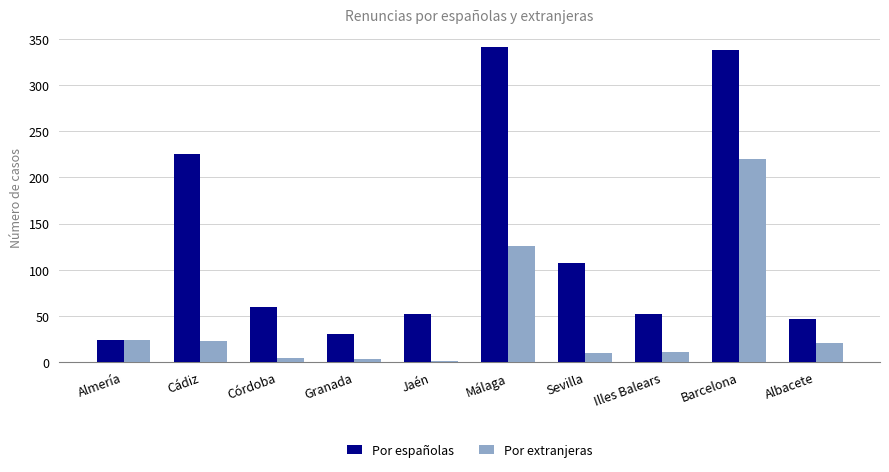

What is the spread (max minus min) of values at Illes Balears?

41